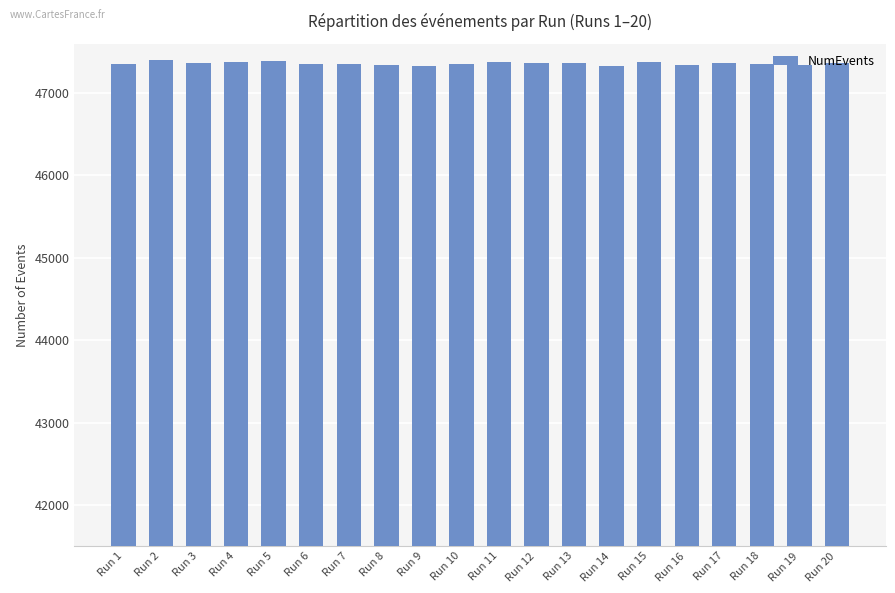

How many bars are there in total?

20